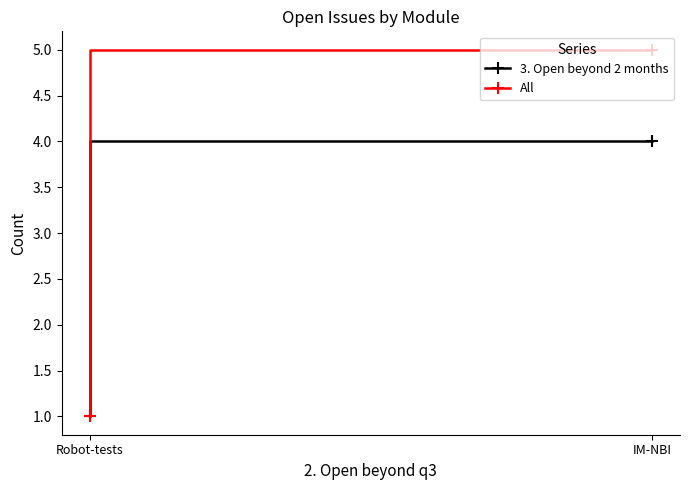

Reading left to right, what are all the values shown in this chart?

3. Open beyond 2 months: IM-NBI=4	Robot-tests=1
All: IM-NBI=5	Robot-tests=1